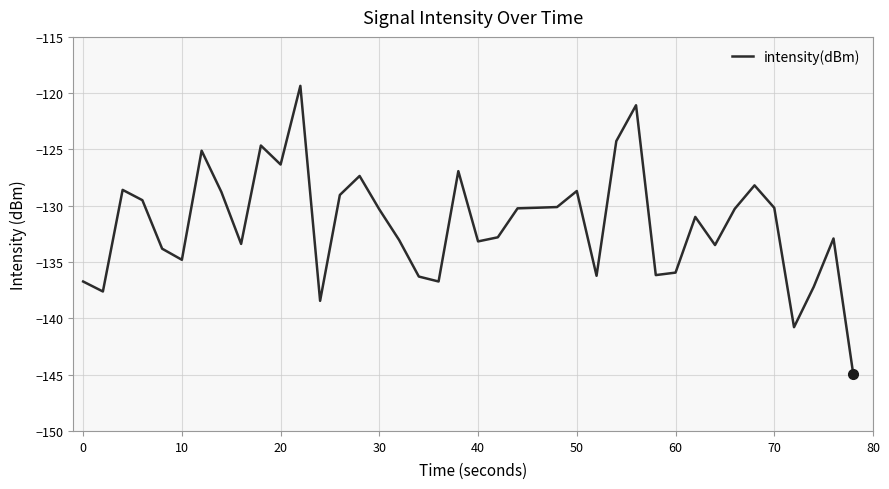

What is the maximum value shown in the chart?

-119.3